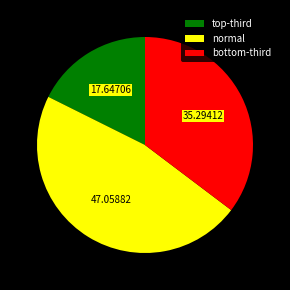

Which category has the biggest portion of the pie?

normal